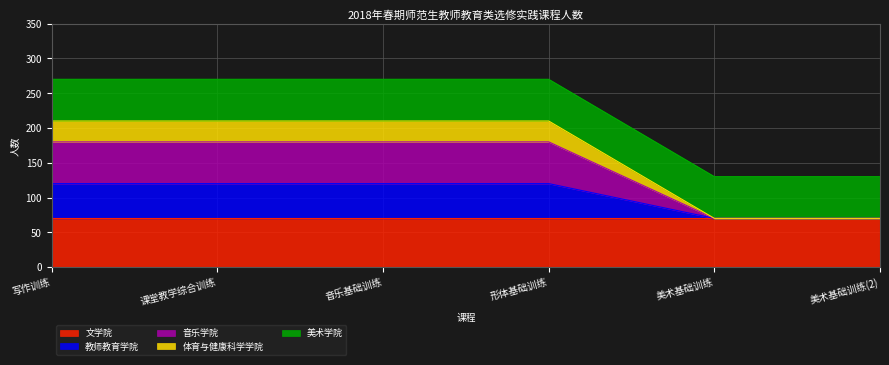

What is the total value across all series at 课堂教学综合训练?

270